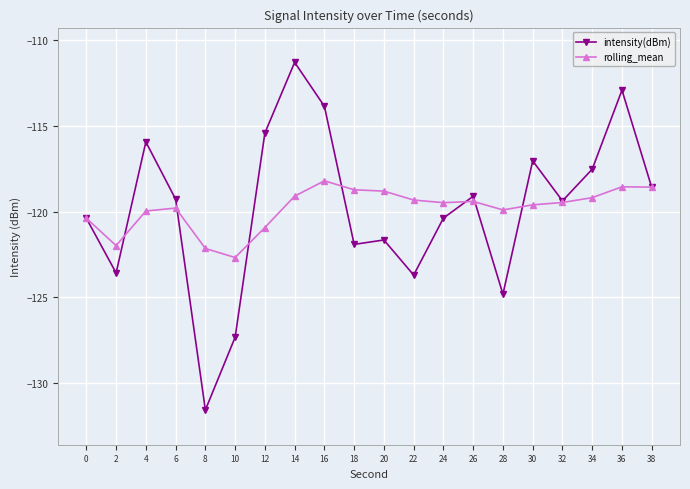

How many values in the intensity(dBm) series are below -119?

12